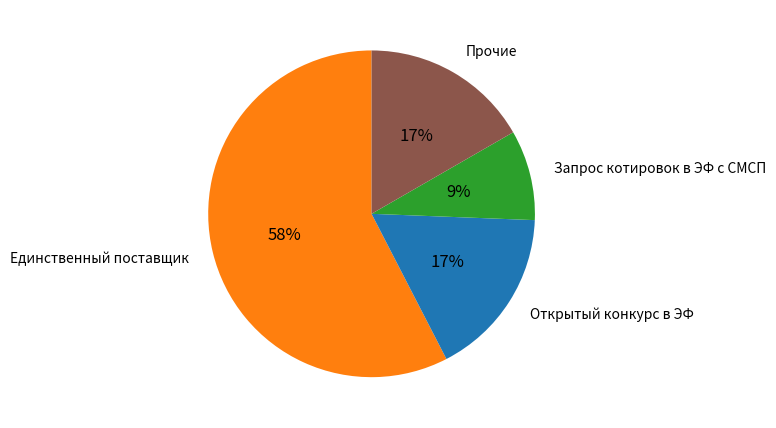

Which has a higher value, Открытый конкурс в ЭФ or Единственный поставщик?

Единственный поставщик